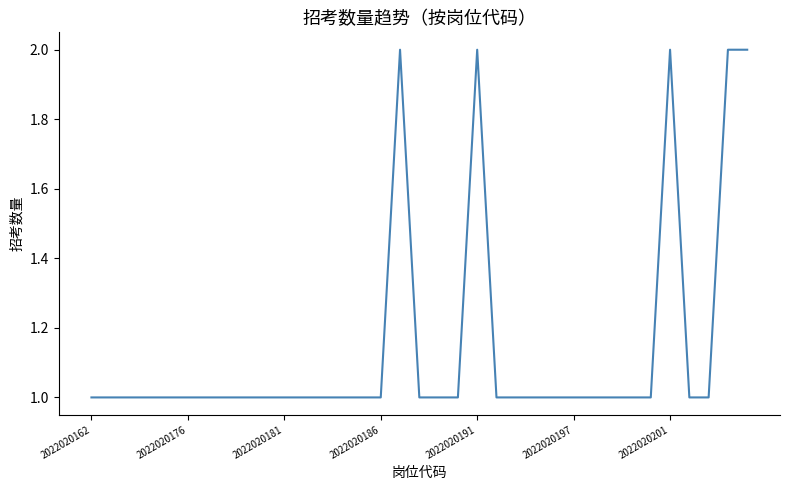

Does the chart have visible grid lines?

No